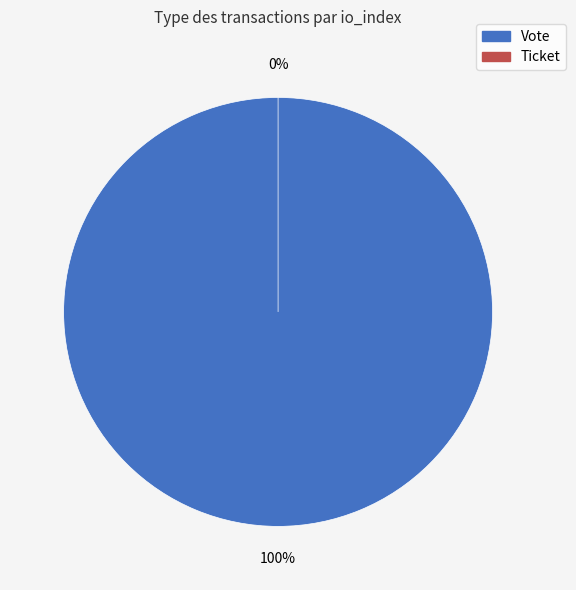

To the nearest percent, what percentage of the pie is Vote?

100%